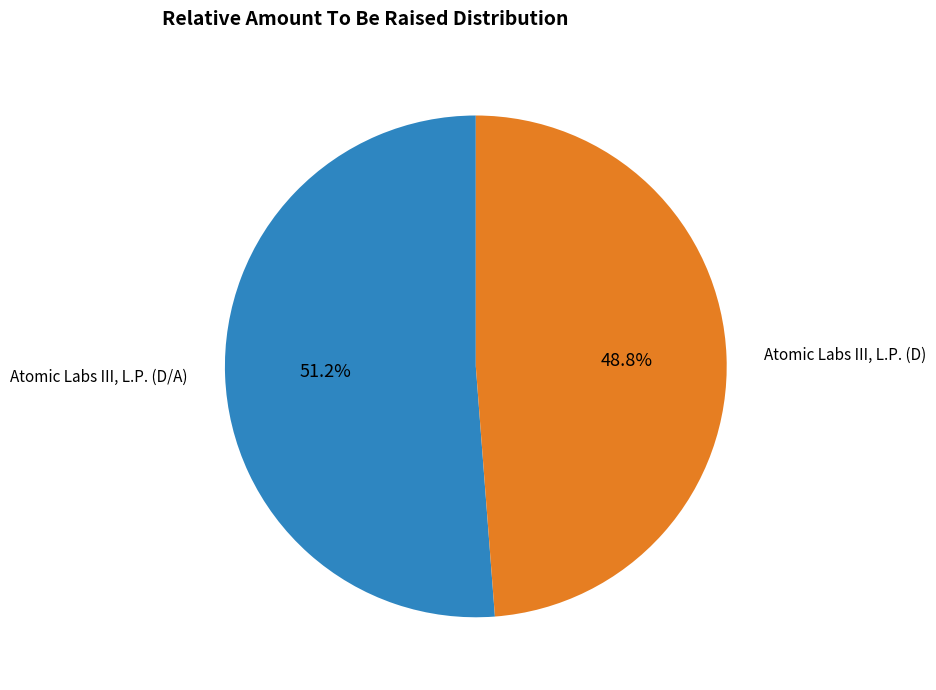

Is there any slice that represents more than half of the pie?

Yes